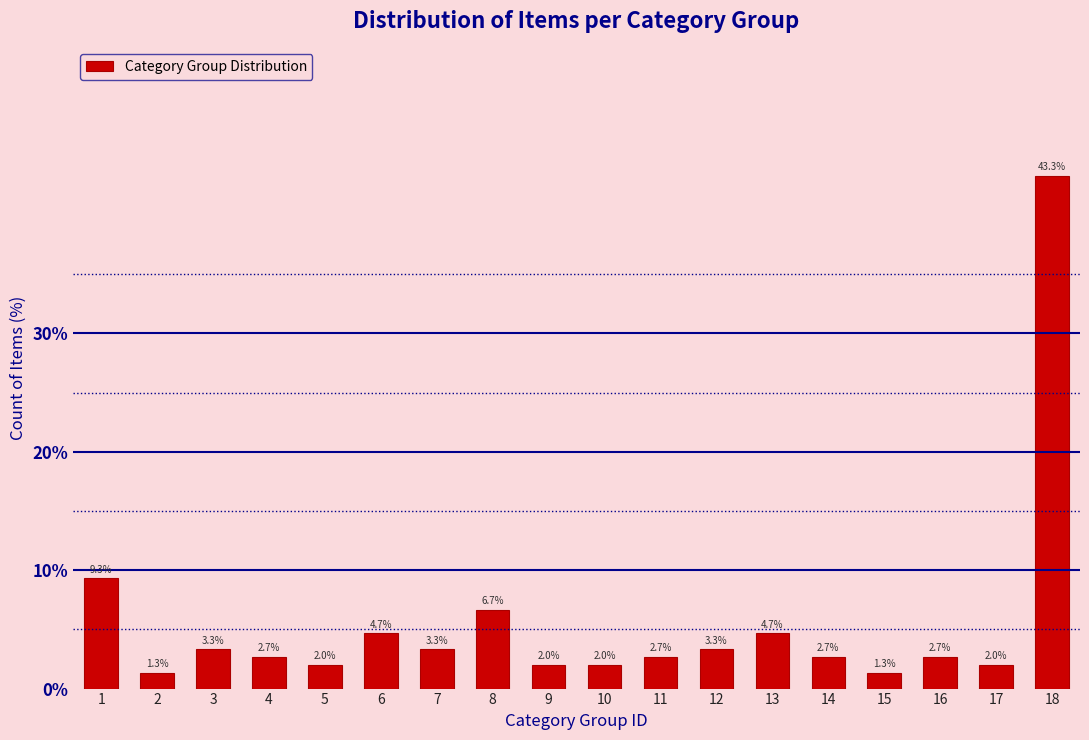

Reading left to right, what are all the values shown in this chart?

1=9.3	2=1.3	3=3.3	4=2.7	5=2.0	6=4.7	7=3.3	8=6.7	9=2.0	10=2.0	11=2.7	12=3.3	13=4.7	14=2.7	15=1.3	16=2.7	17=2.0	18=43.3